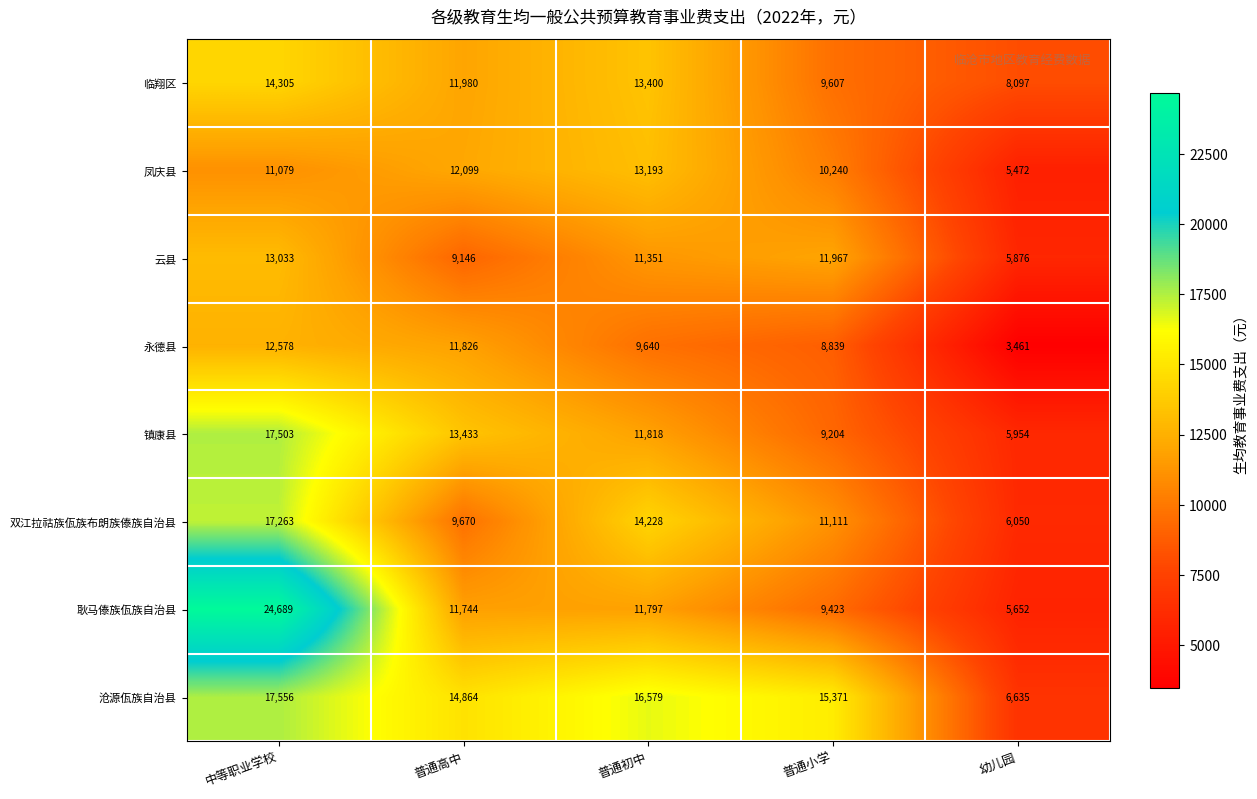

Is it true that 云县 equals 9146 at 普通高中?

True